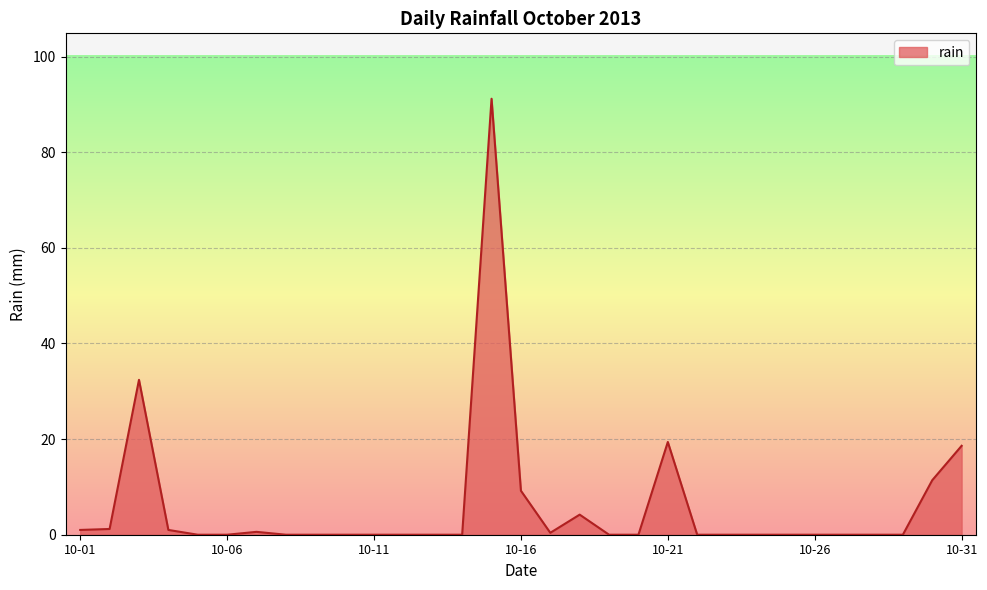

What is the maximum value shown in the chart?

91.2